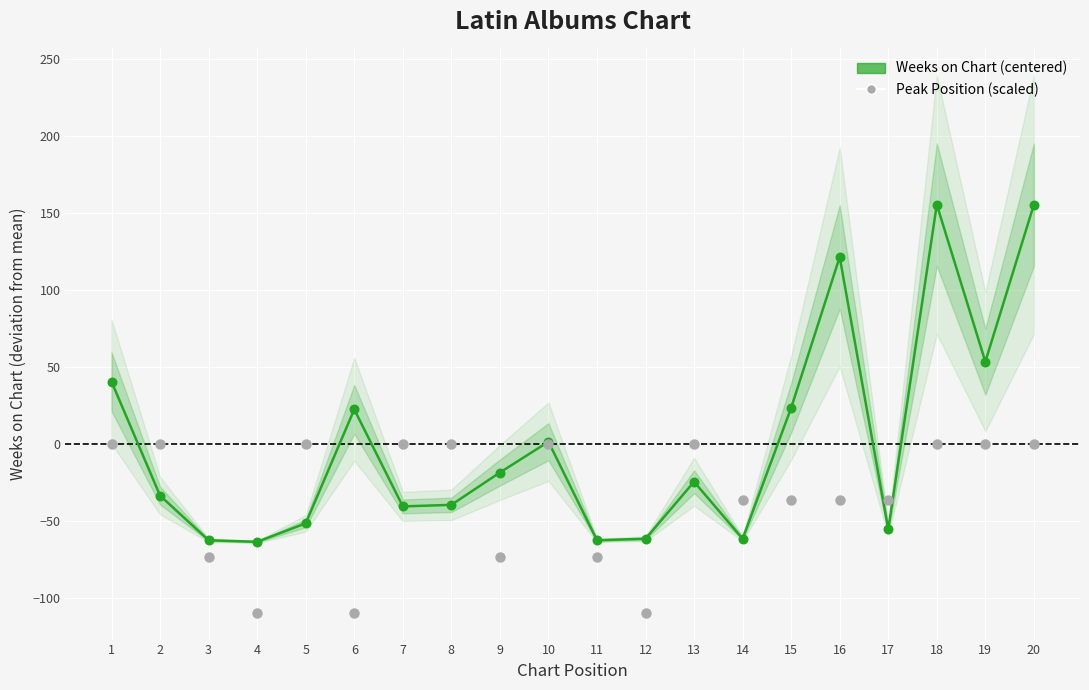

At which category is the sum across all series the highest?

18